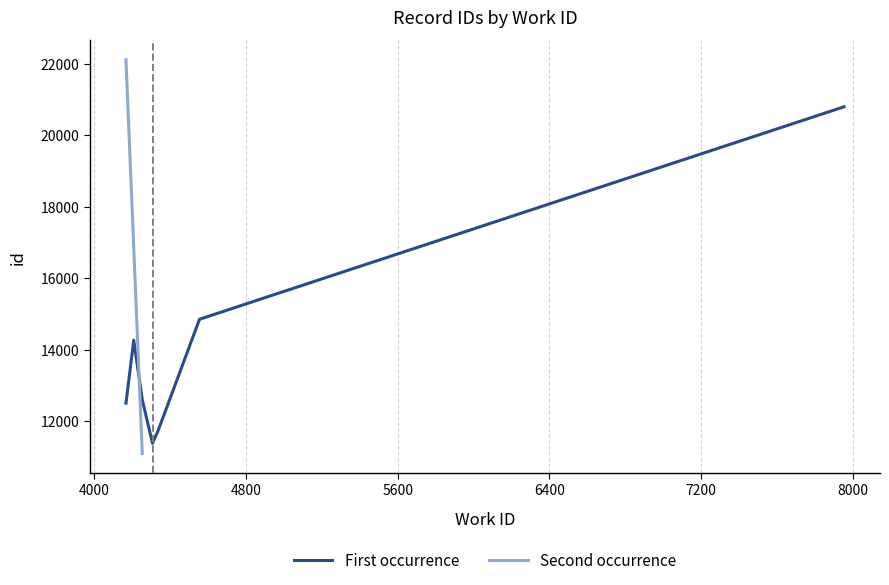

True or false: the data has more than 2 interior local peaks.

False